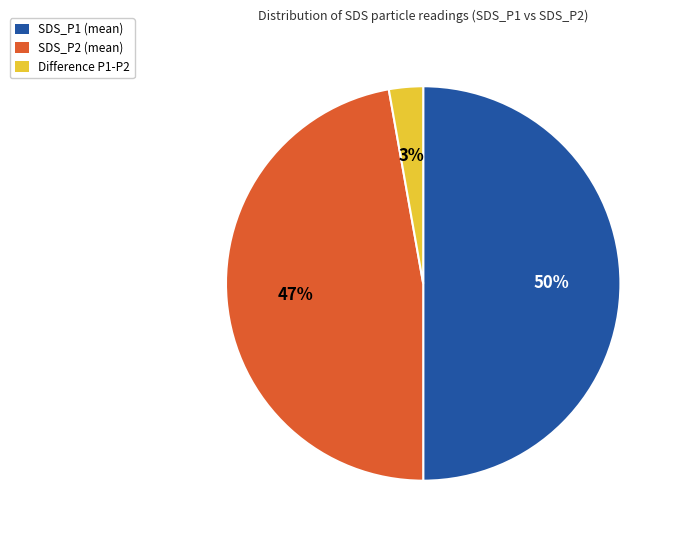

To the nearest percent, what is the average slice percentage?

33%